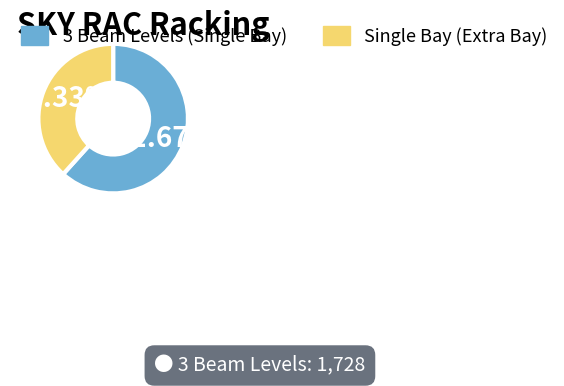

To the nearest percent, what is the average slice percentage?

50%